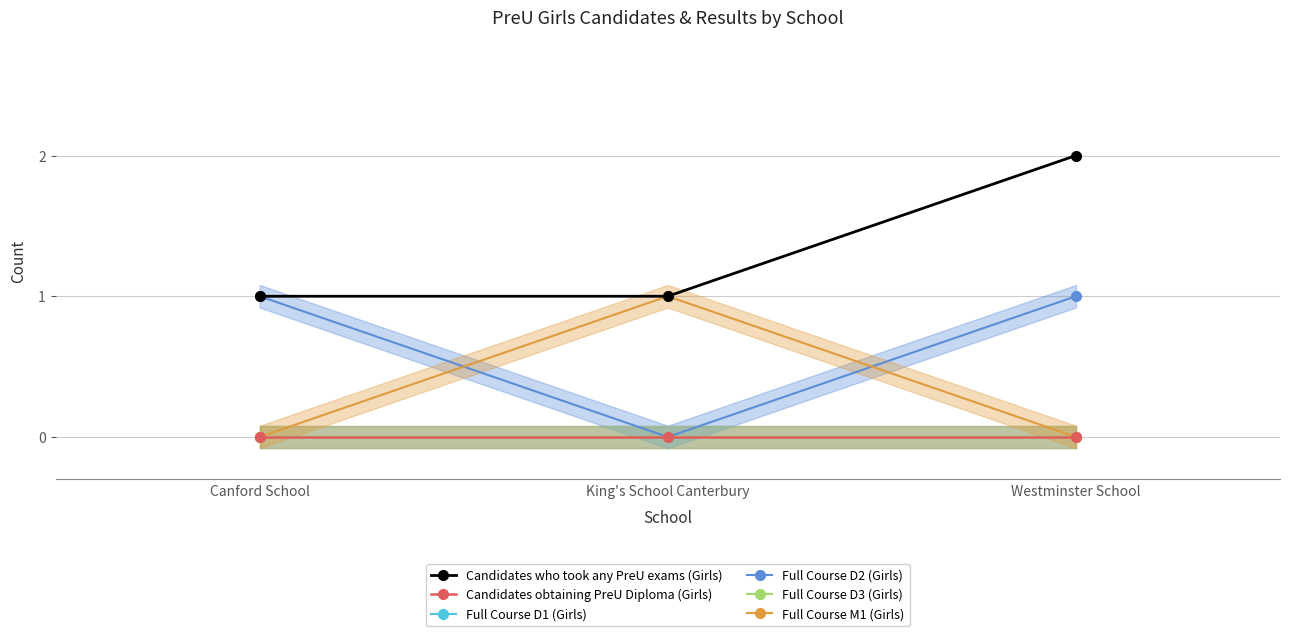

Which series has the largest total across all categories?

Candidates who took any PreU exams (Girls)